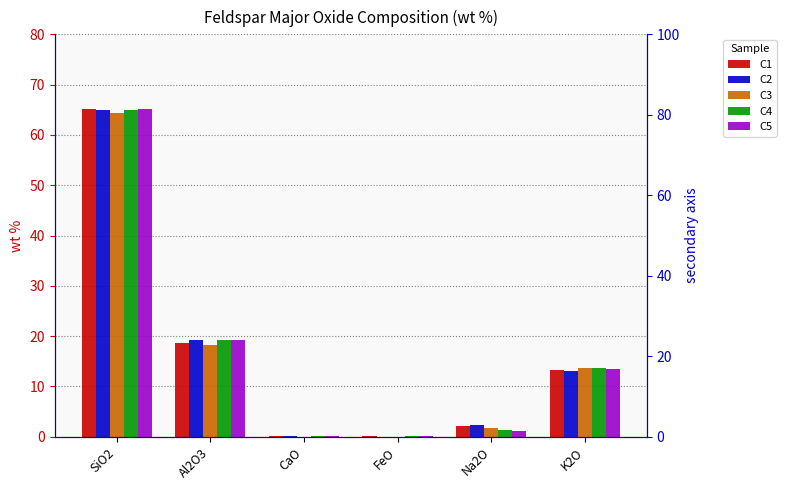

Are the bars horizontal?

No